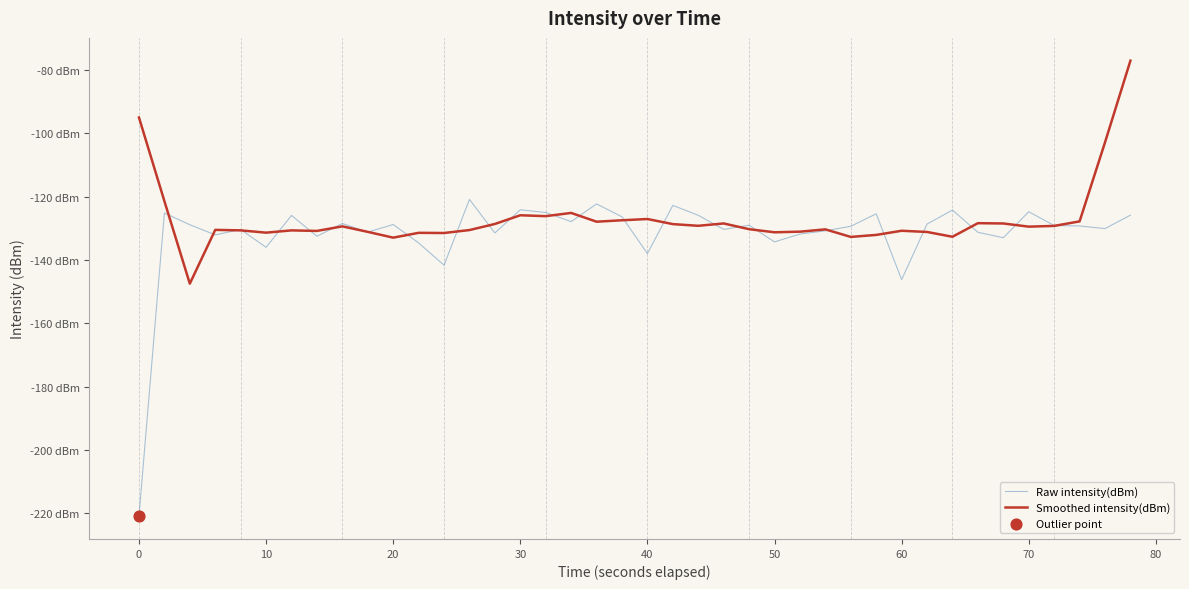

Is this an area chart (filled region under the line)?

No